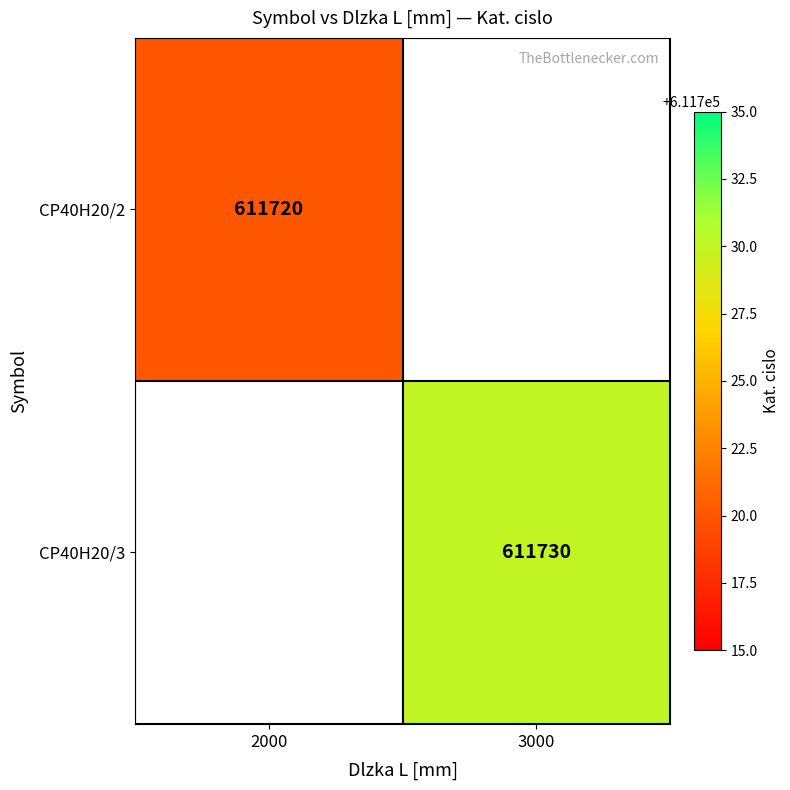

Is it true that CP40H20/2 equals 832951.7 at 2000?

False